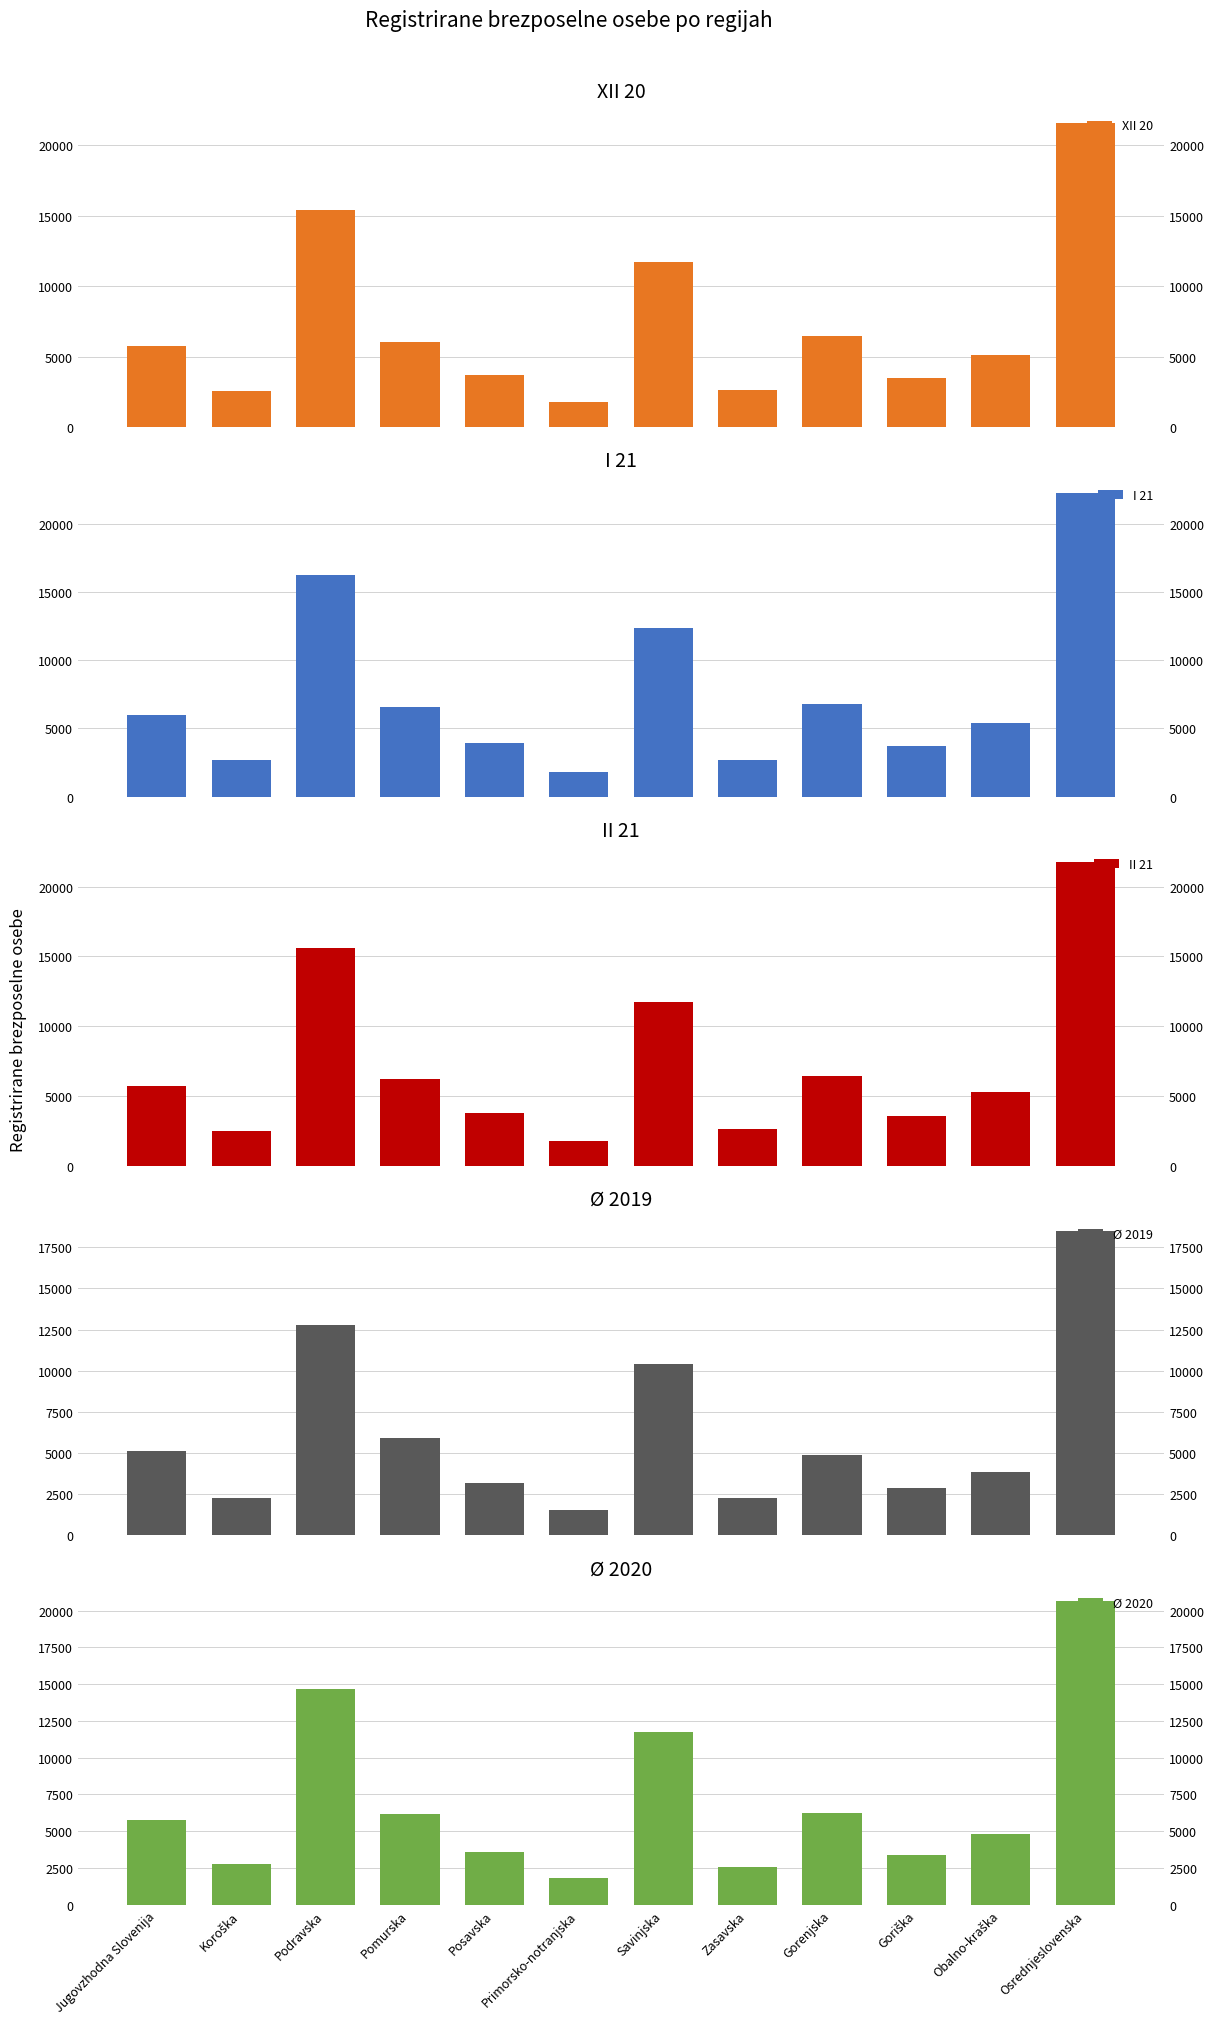

At which category does the chart reach its peak across all series?

Osrednjeslovenska